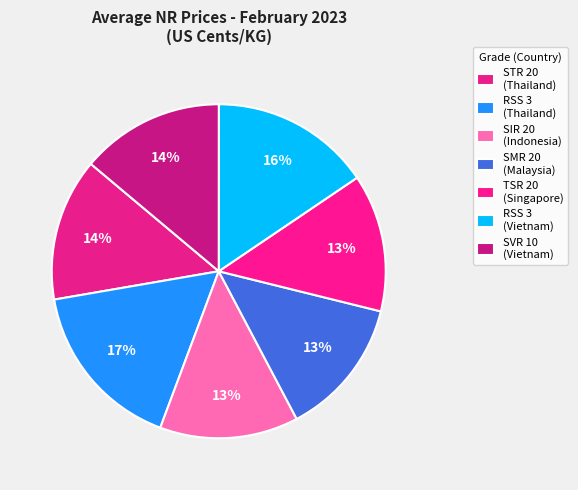

How many segments does this pie chart have?

7